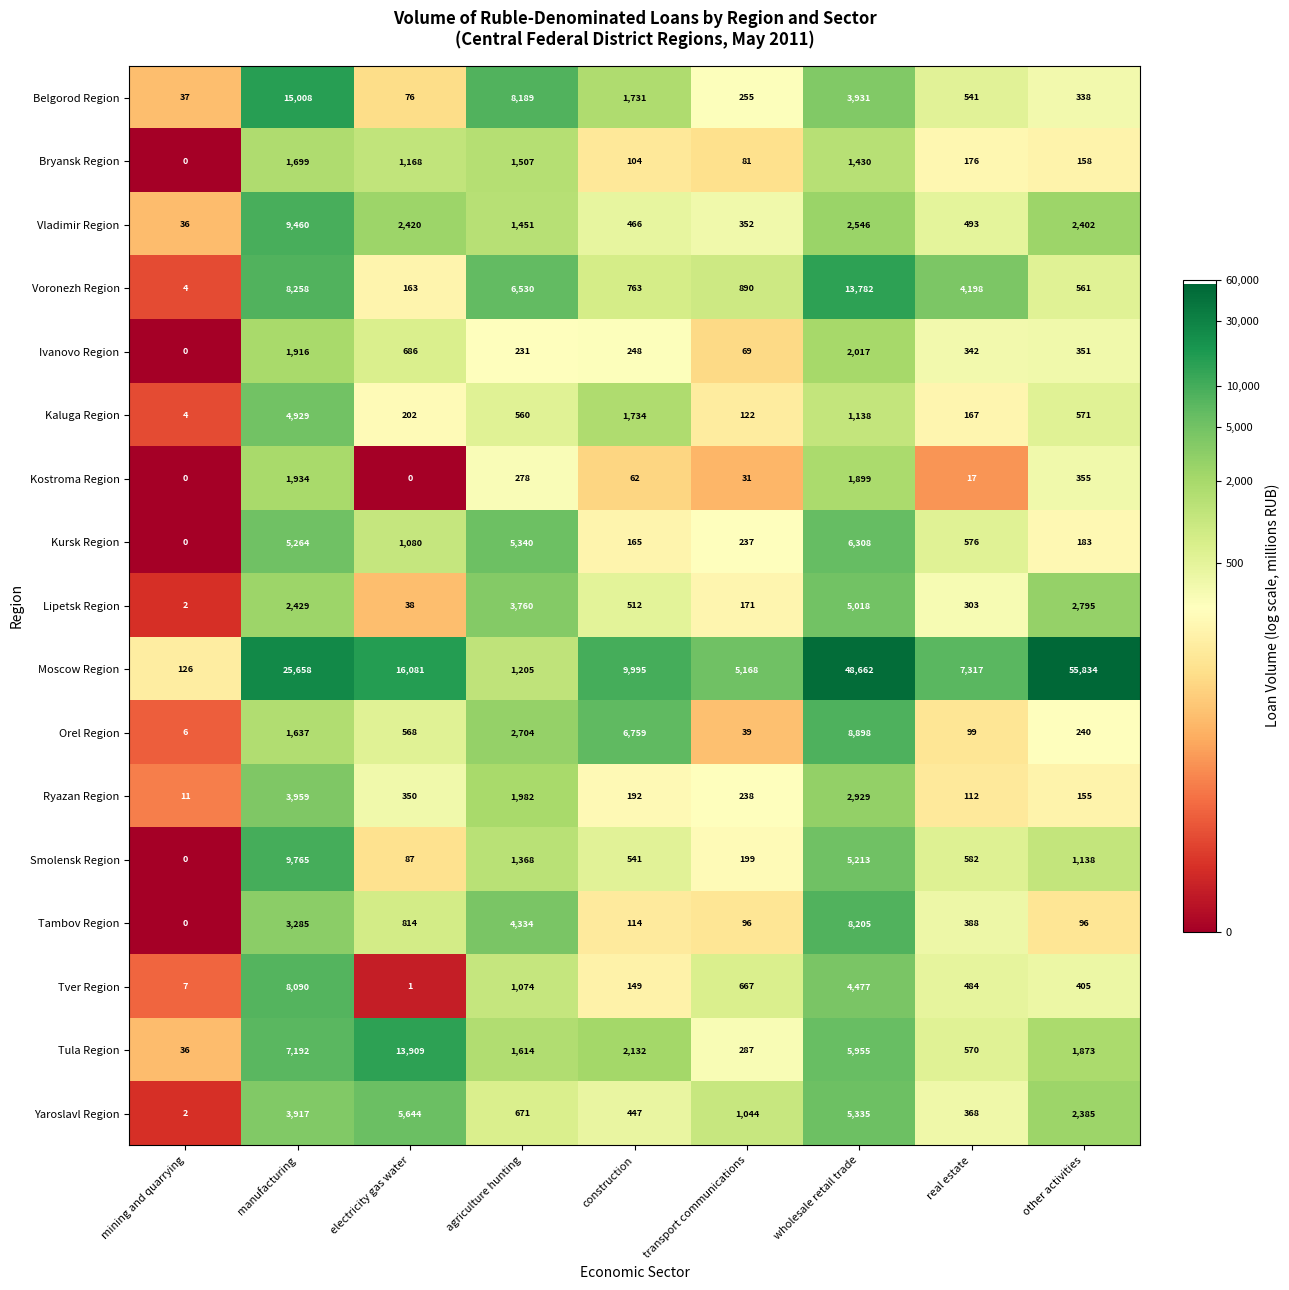

What is the sum of all Vladimir Region values?

19626